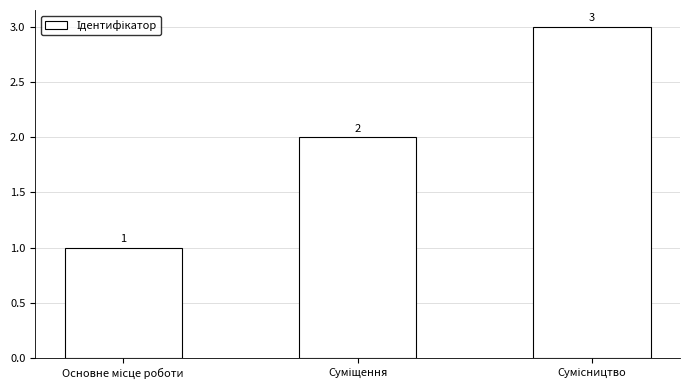

What is the maximum value shown in the chart?

3